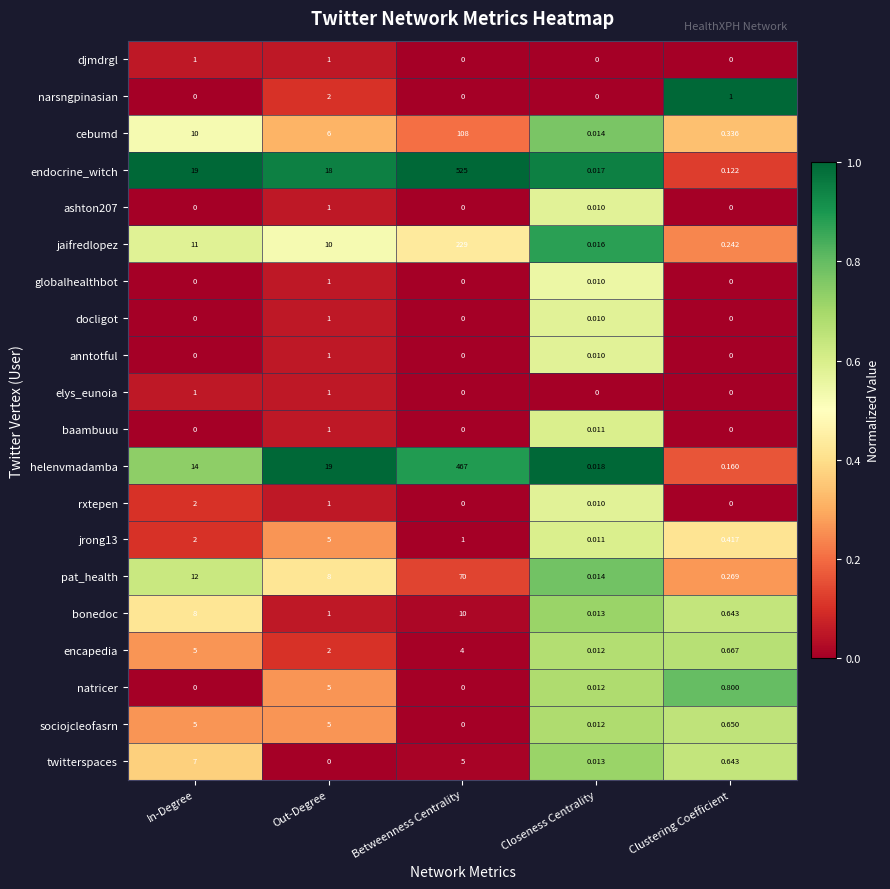

Between Betweenness Centrality and Closeness Centrality, which series saw the biggest shift?

endocrine_witch